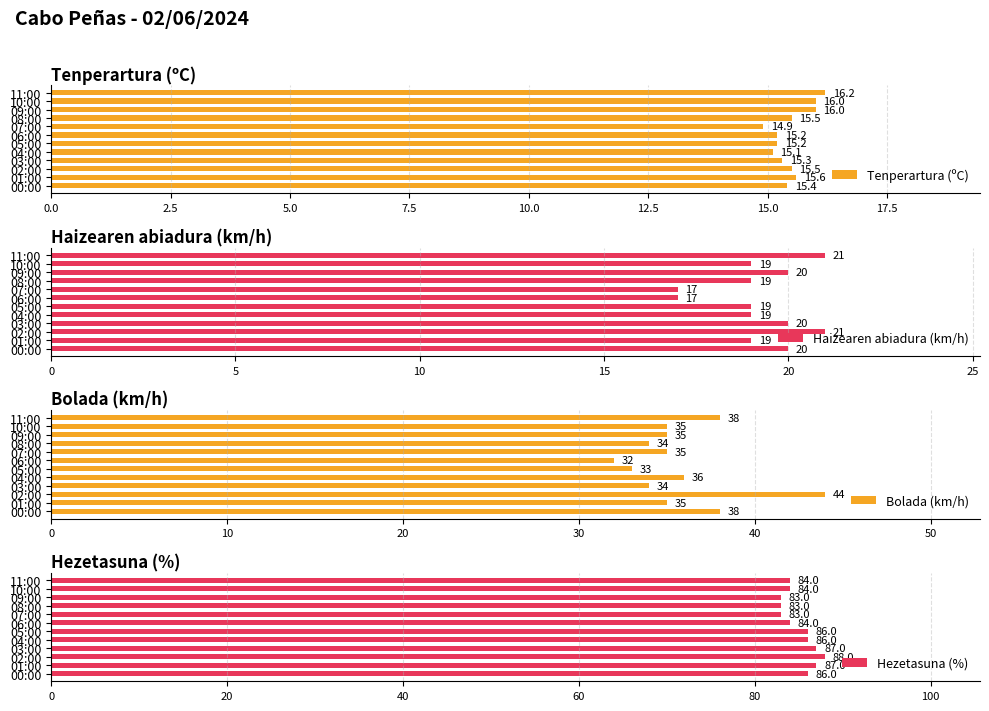

What is the minimum value for Tenperartura (ºC)?

14.9